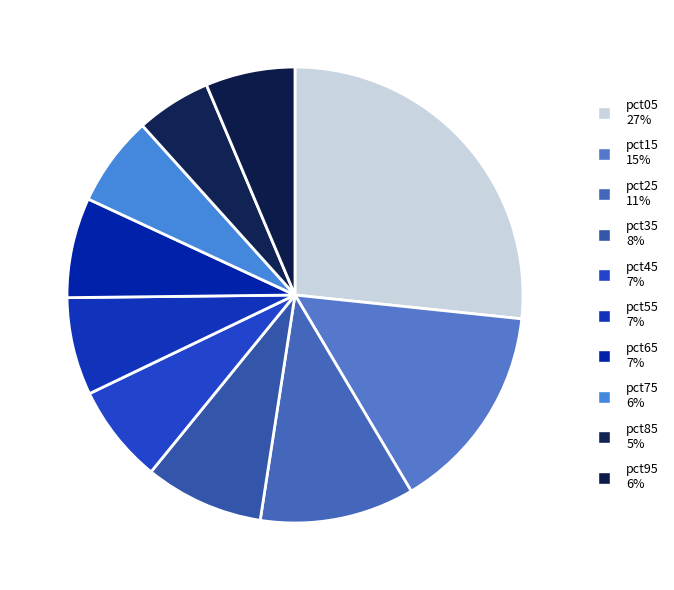

Is there a majority slice in this chart?

No